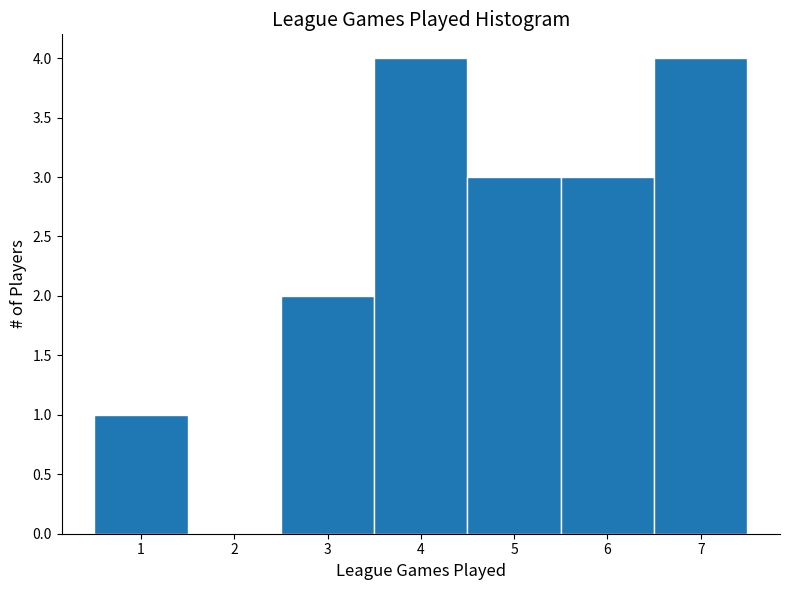

Reading left to right, list every bar in this chart as the range it spans on the x-axis followed by its height. The values are not printed on the chart, so give them approximately, as read against the axis.

0.5 to 1.5: 1
1.5 to 2.5: 0
2.5 to 3.5: 2
3.5 to 4.5: 4
4.5 to 5.5: 3
5.5 to 6.5: 3
6.5 to 7.5: 4